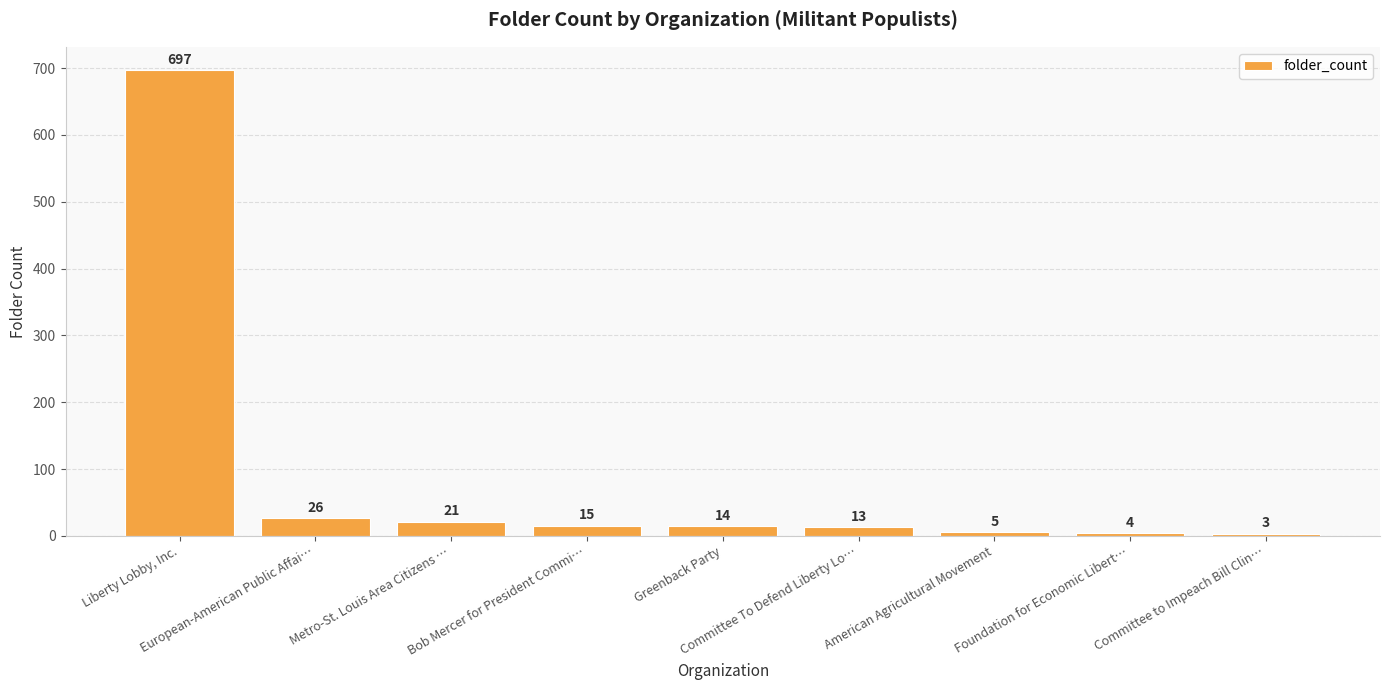

Rank the categories by value from lowest to highest.

Committee to Impeach Bill Clin…, Foundation for Economic Libert…, American Agricultural Movement, Committee To Defend Liberty Lo…, Greenback Party, Bob Mercer for President Commi…, Metro-St. Louis Area Citizens …, European-American Public Affai…, Liberty Lobby, Inc.